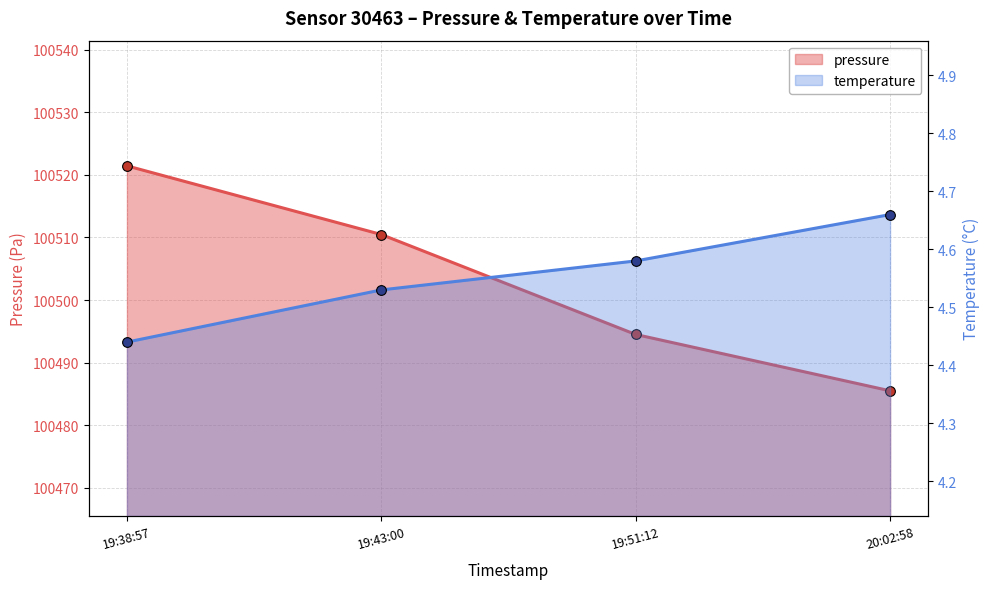

What is the highest value of the temperature series?

4.7